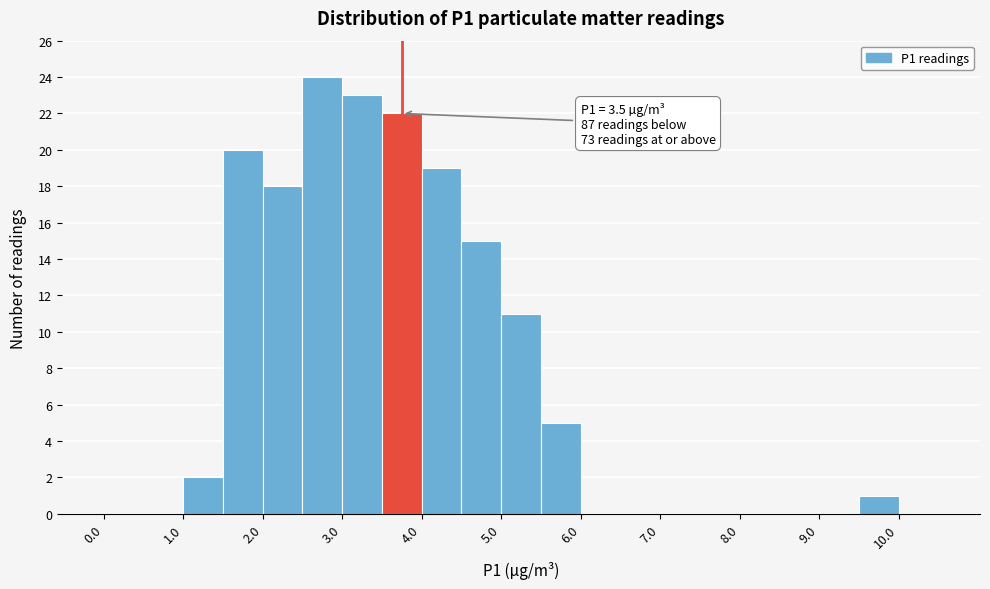

Which range on the x-axis has the tallest bar?

2.5 to 3.0